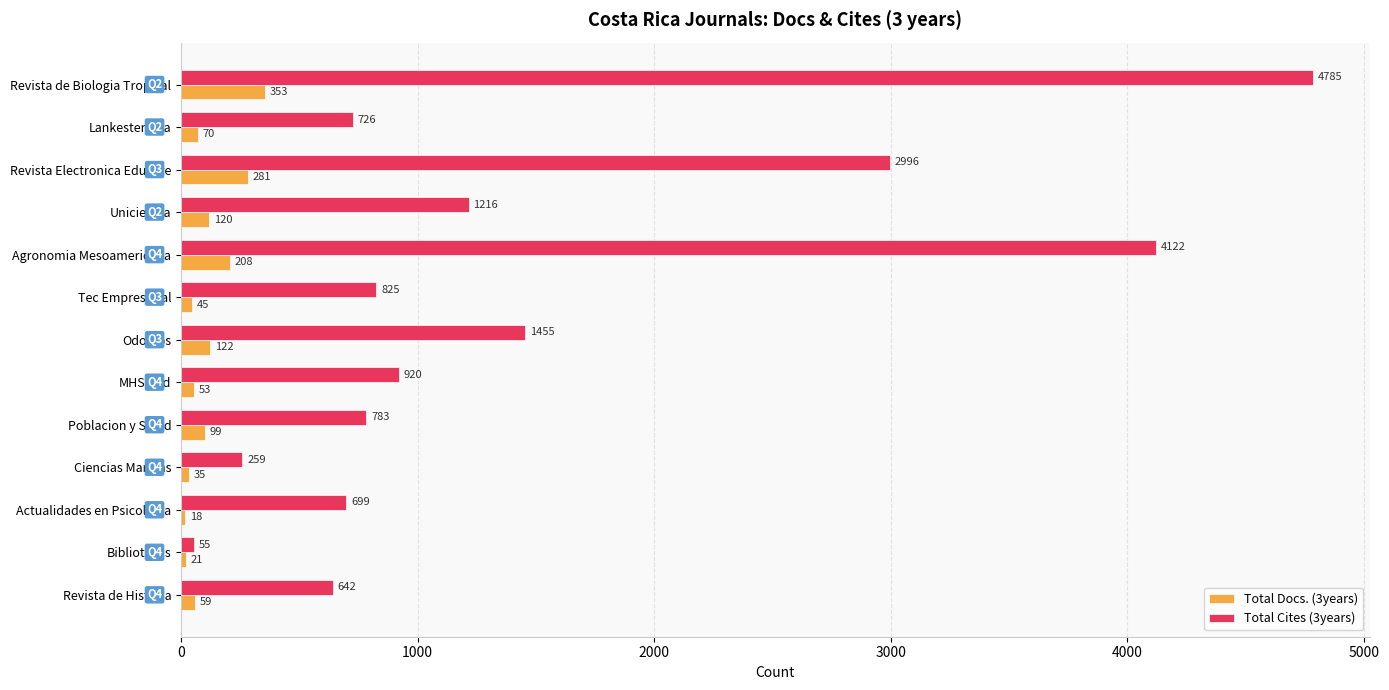

What is the average value of the Total Docs. (3years) series?

114